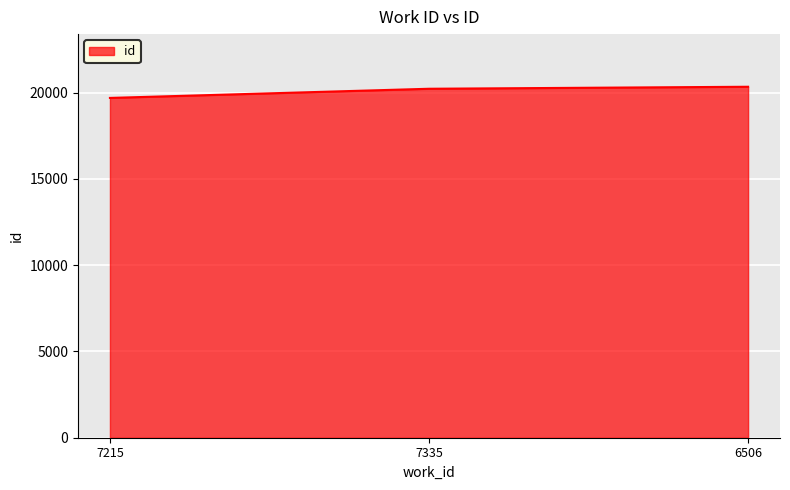

At which category does the chart reach its minimum across all series?

7215